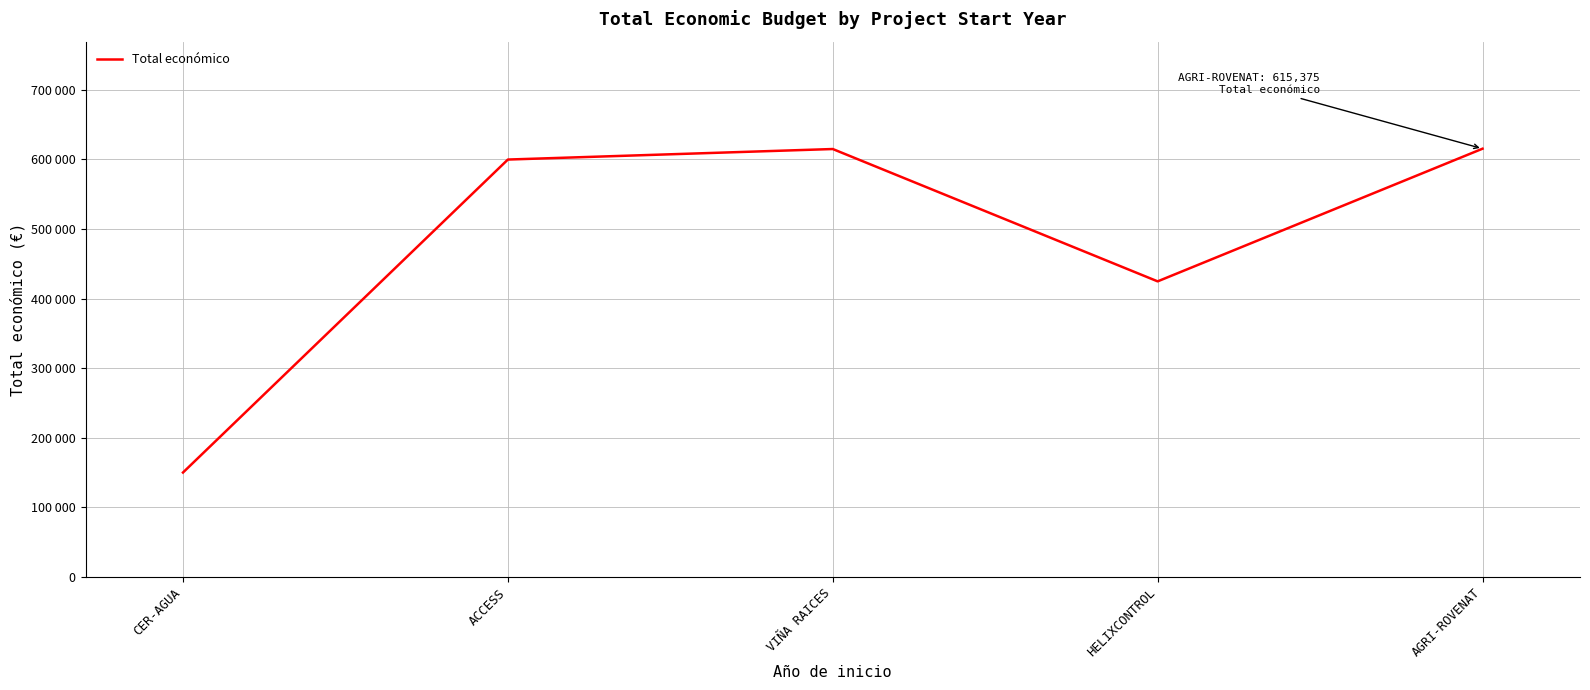

What is the smallest value displayed?

150000